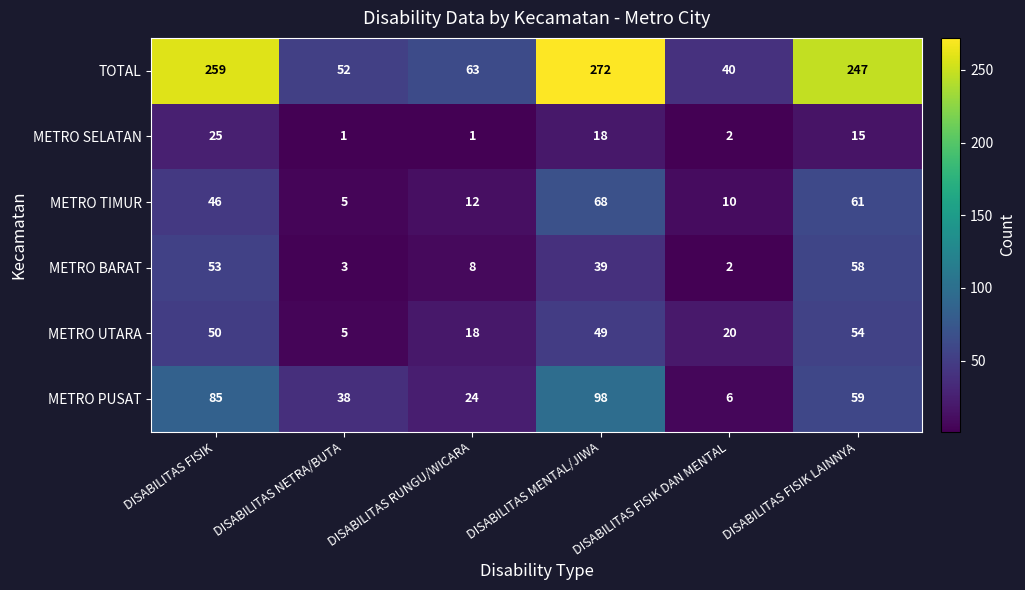

List the labels in order of METRO TIMUR value, smallest first.

DISABILITAS NETRA/BUTA, DISABILITAS FISIK DAN MENTAL, DISABILITAS RUNGU/WICARA, DISABILITAS FISIK, DISABILITAS FISIK LAINNYA, DISABILITAS MENTAL/JIWA